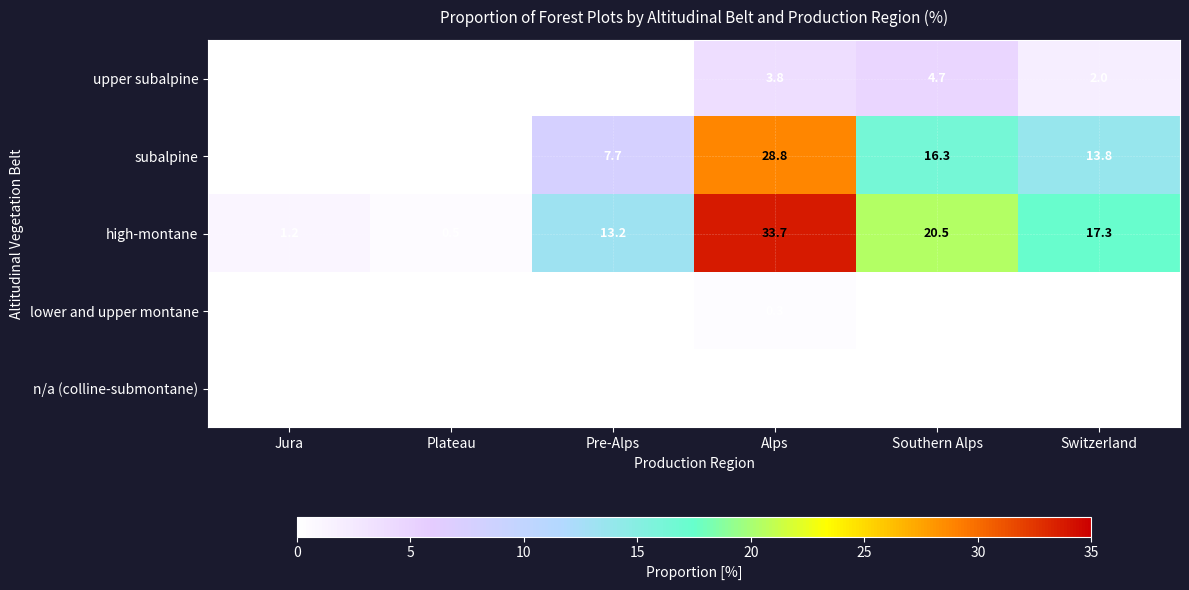

The value of subalpine at Alps is 11.2. True or false?

False